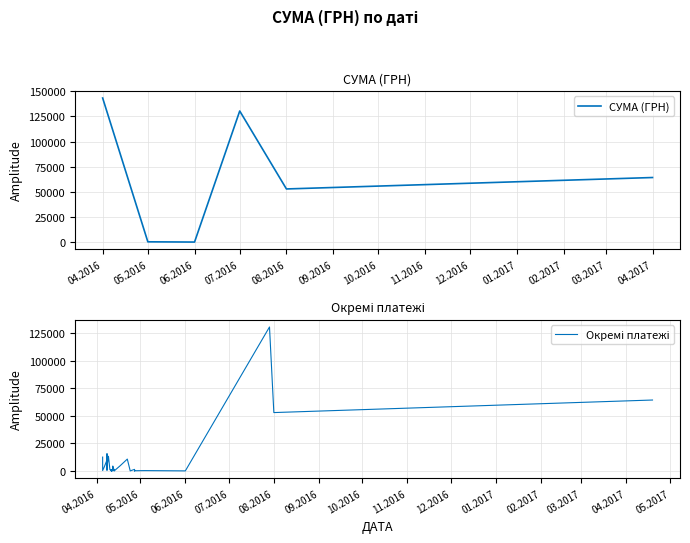

What is the change in value from 12.04.2016 to 10.04.2016?

-3274.0